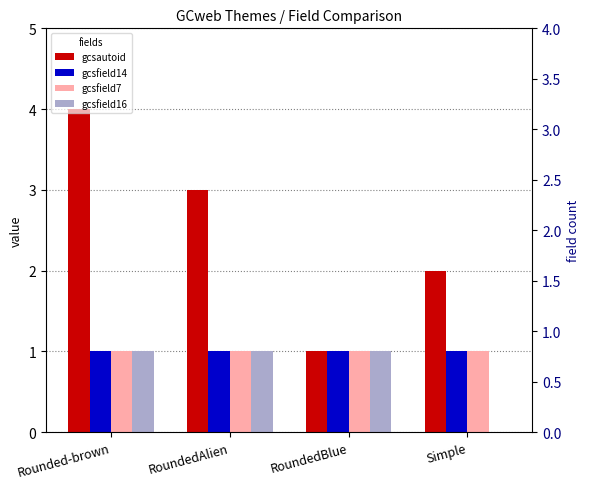

Which category has the lowest value in the gcsfield16 series?

Simple